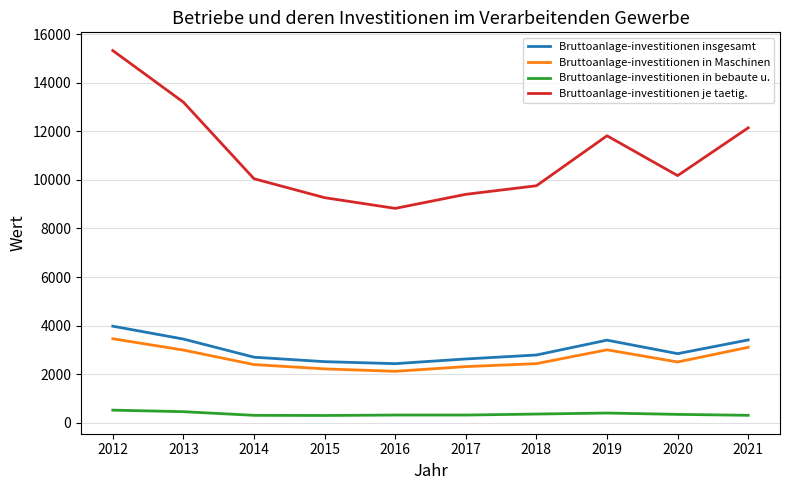

What is the difference between the maximum and minimum values in the Bruttoanlage-investitionen je taetig. series?

6499.0